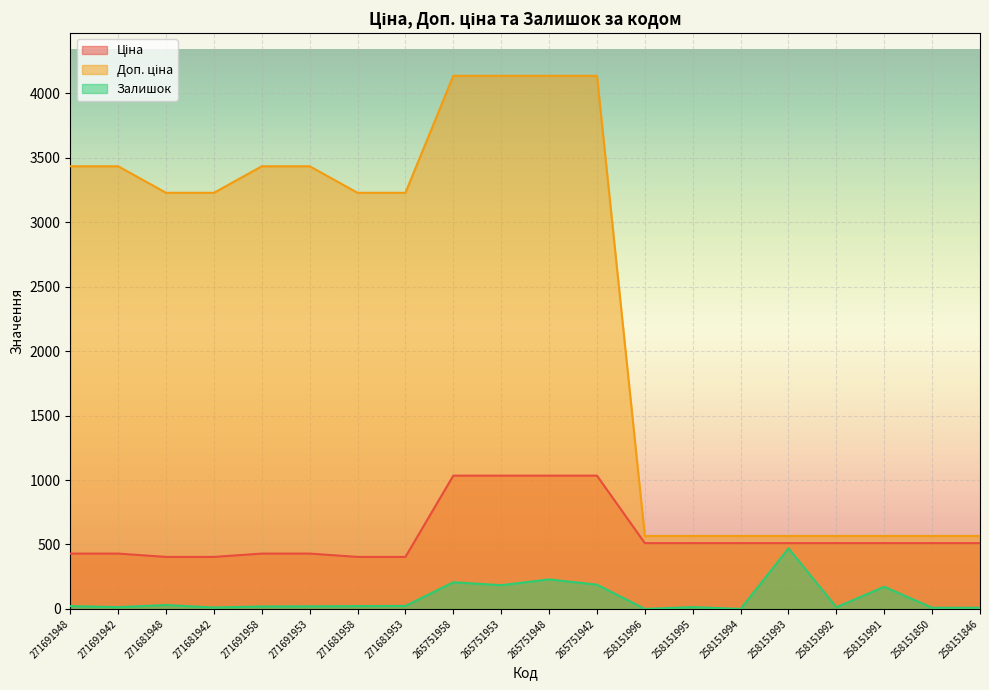

Rank the series at 271681953 from highest to lowest value.

Доп. ціна, Ціна, Залишок